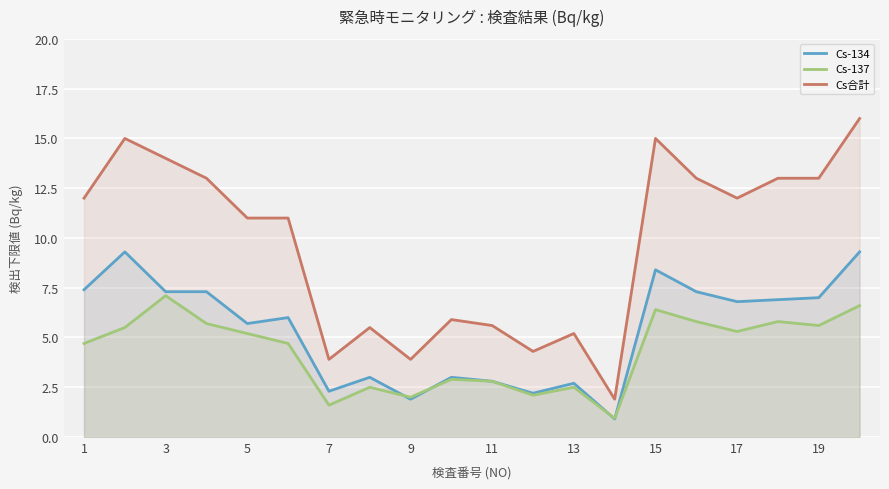

List the series in order of their peak value, lowest first.

Cs-137, Cs-134, Cs合計